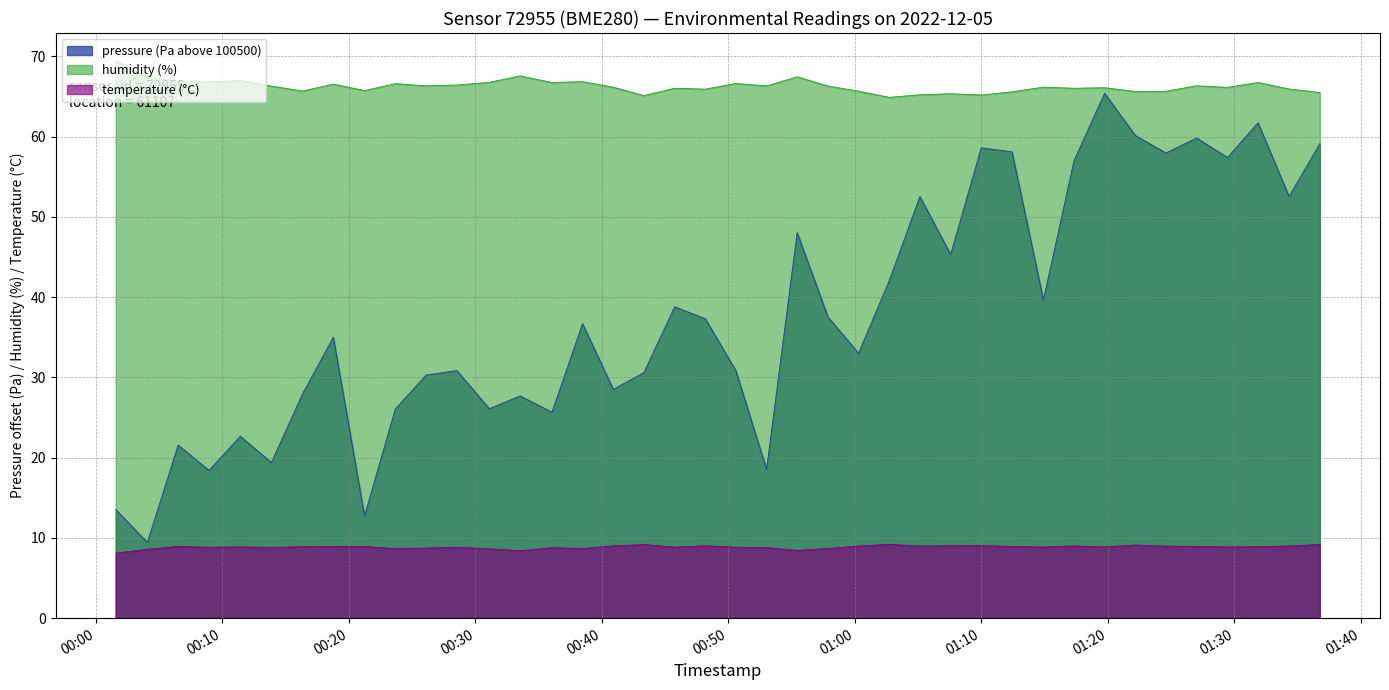

True or false: temperature (°C) and humidity (%) cross at least once.

False